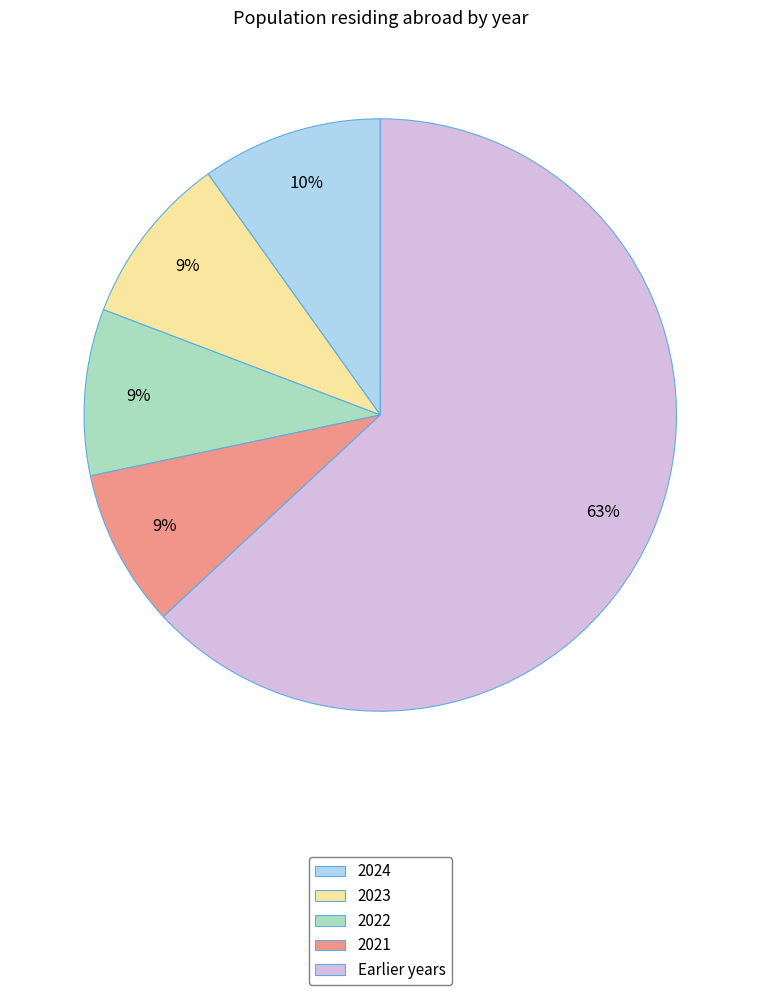

To the nearest percent, what is the average slice percentage?

20%